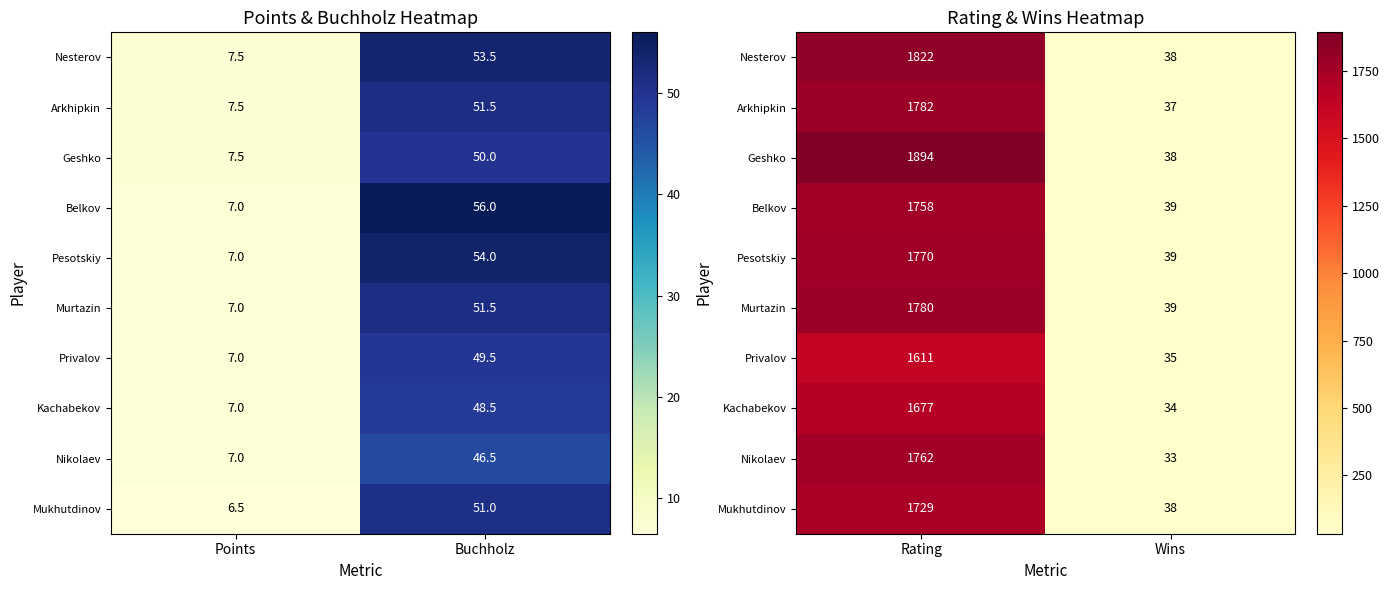

Is the value of Pesotskiy at Wins greater than the value of Belkov at Wins?

No